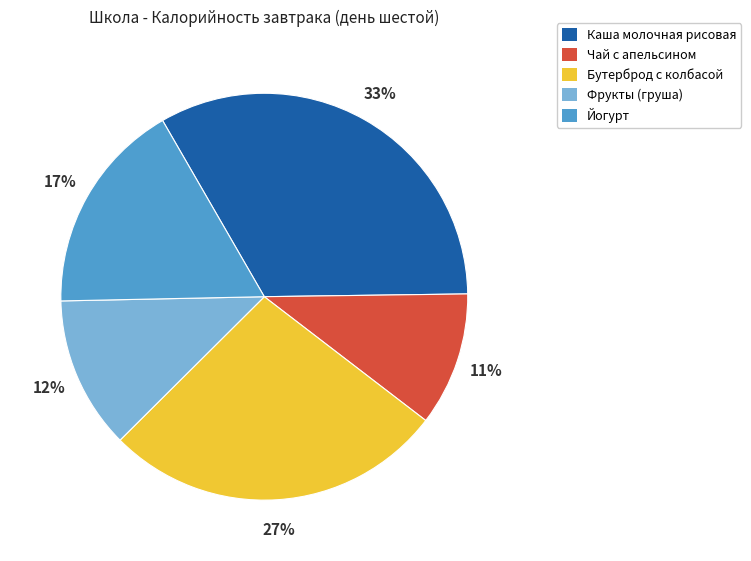

To the nearest percent, what portion does Каша молочная рисовая represent?

33%